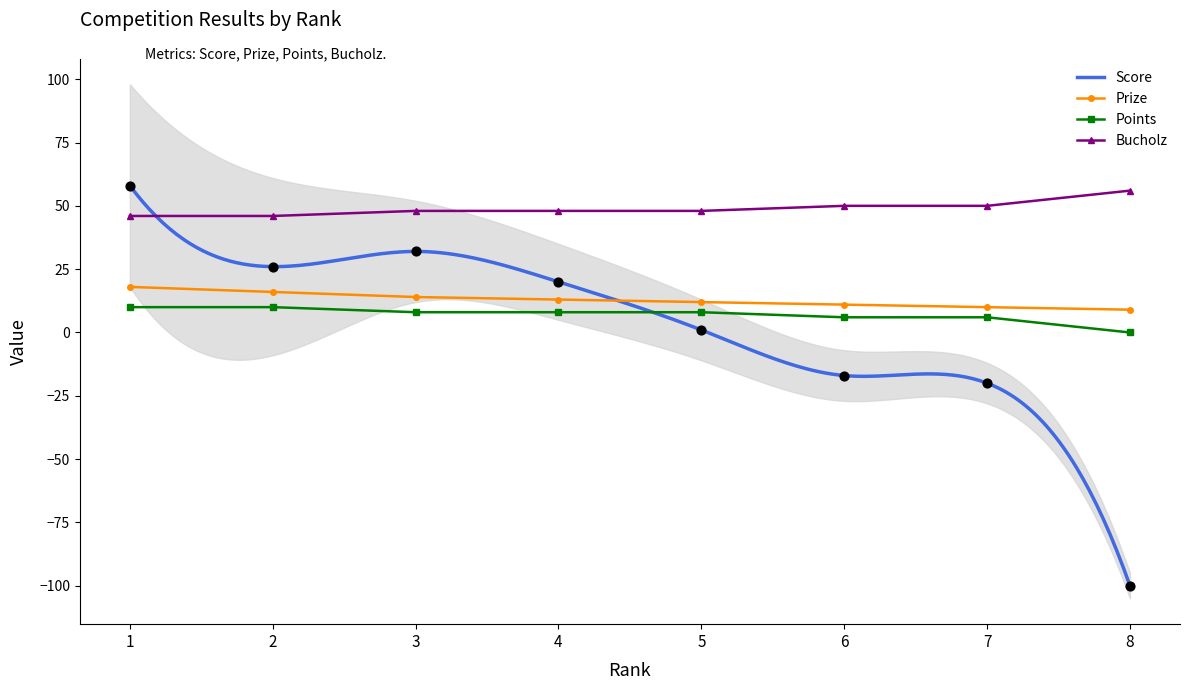

Which series has the largest total across all categories?

Bucholz